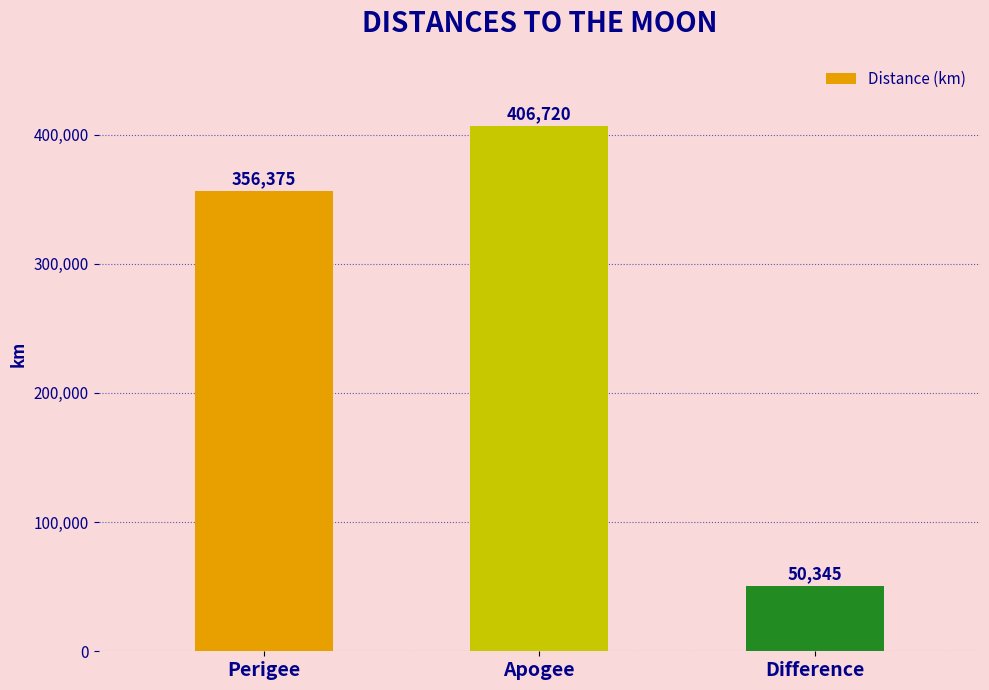

How many values are between 50345 and 406720?

3